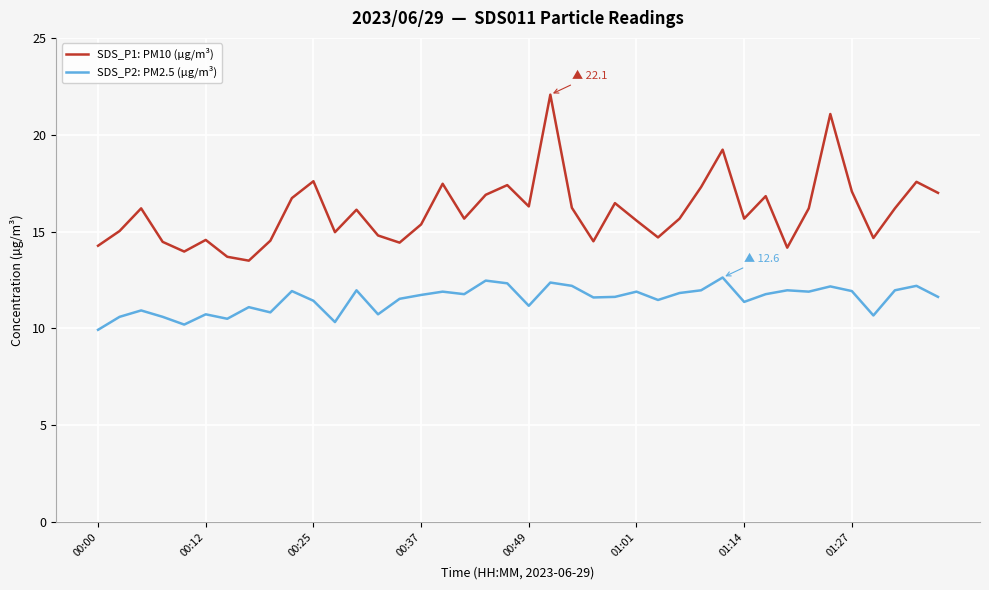

True or false: SDS_P1: PM10 (µg/m³) and SDS_P2: PM2.5 (µg/m³) intersect in this chart.

False